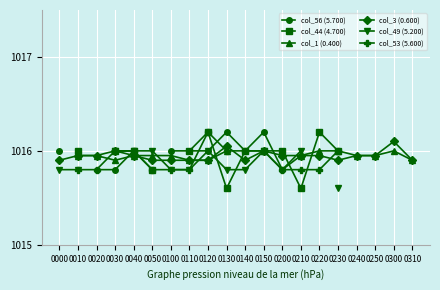

Which category has the lowest value across all series?

0130